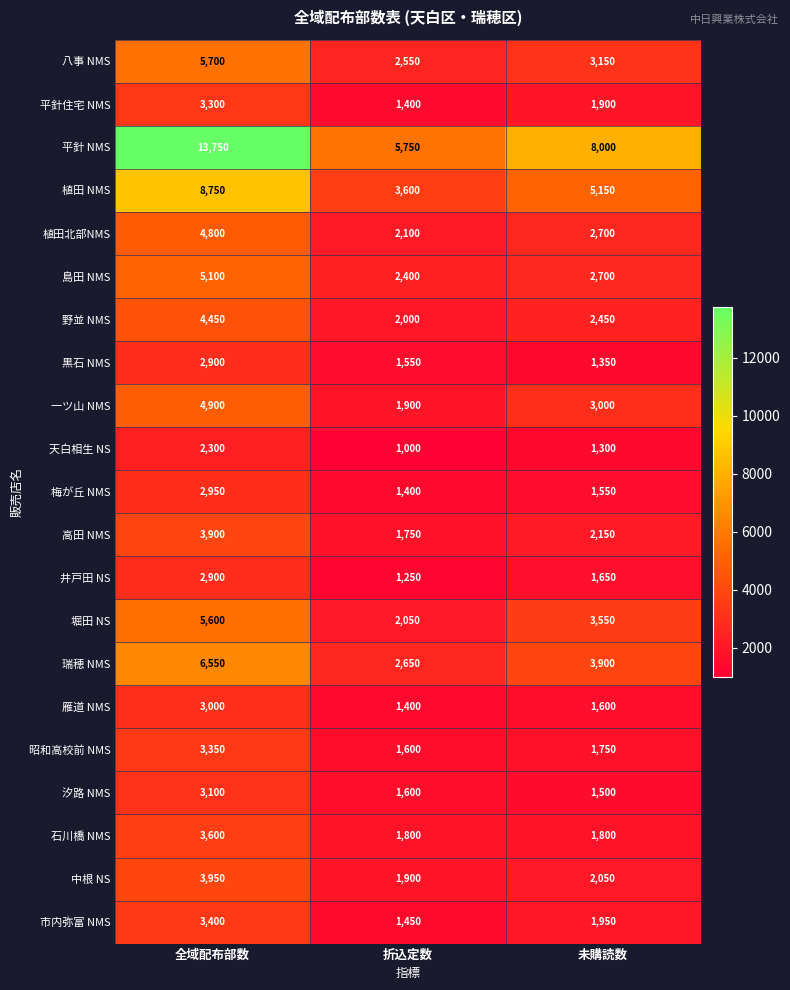

List the labels in order of 植田 NMS value, largest first.

全域配布部数, 未購読数, 折込定数